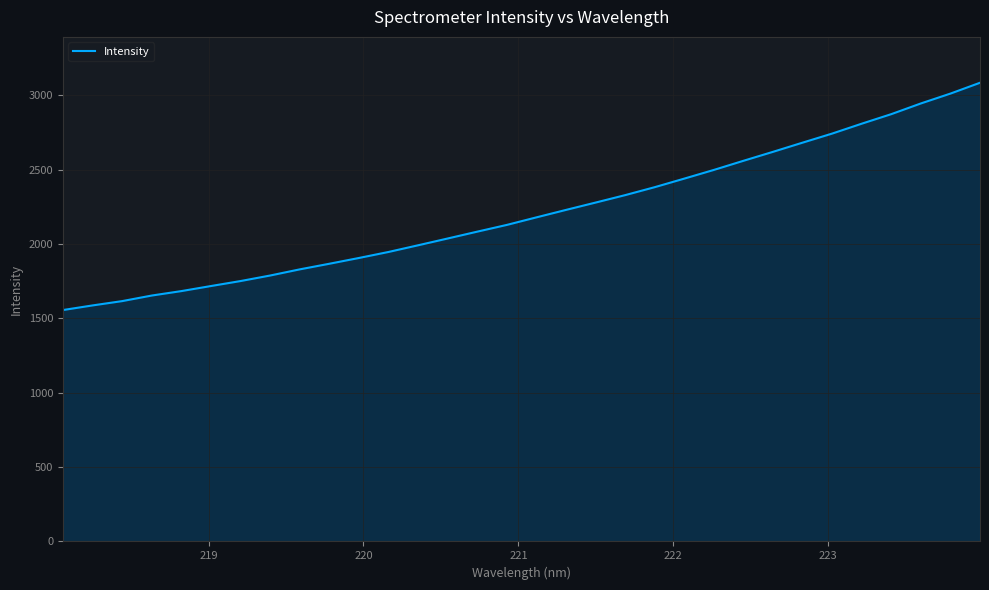

What is the greatest value displayed?

3083.2